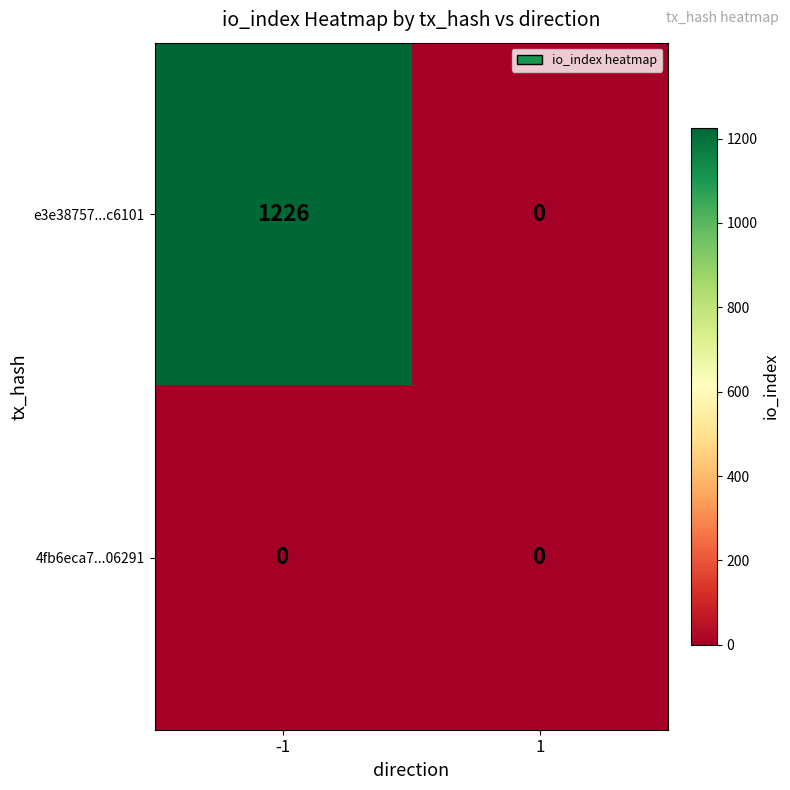

What is the spread (max minus min) of values at -1?

1226